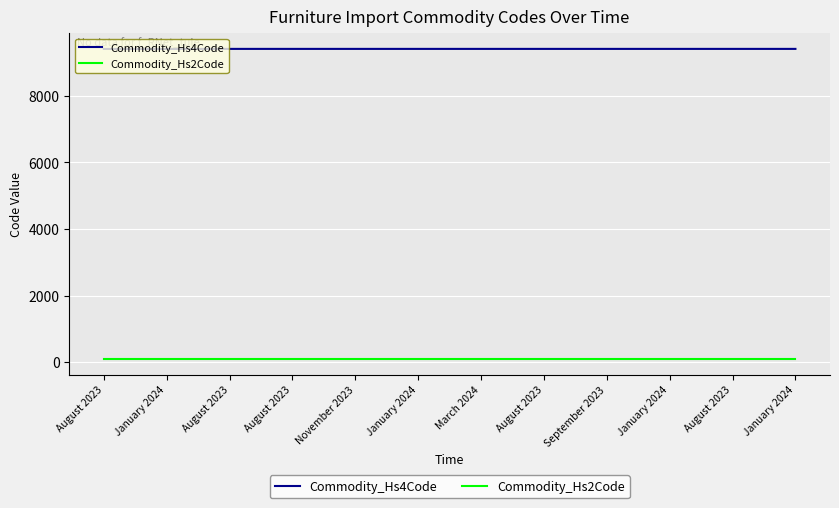

True or false: Commodity_Hs2Code has more than 0 interior local peaks.

False